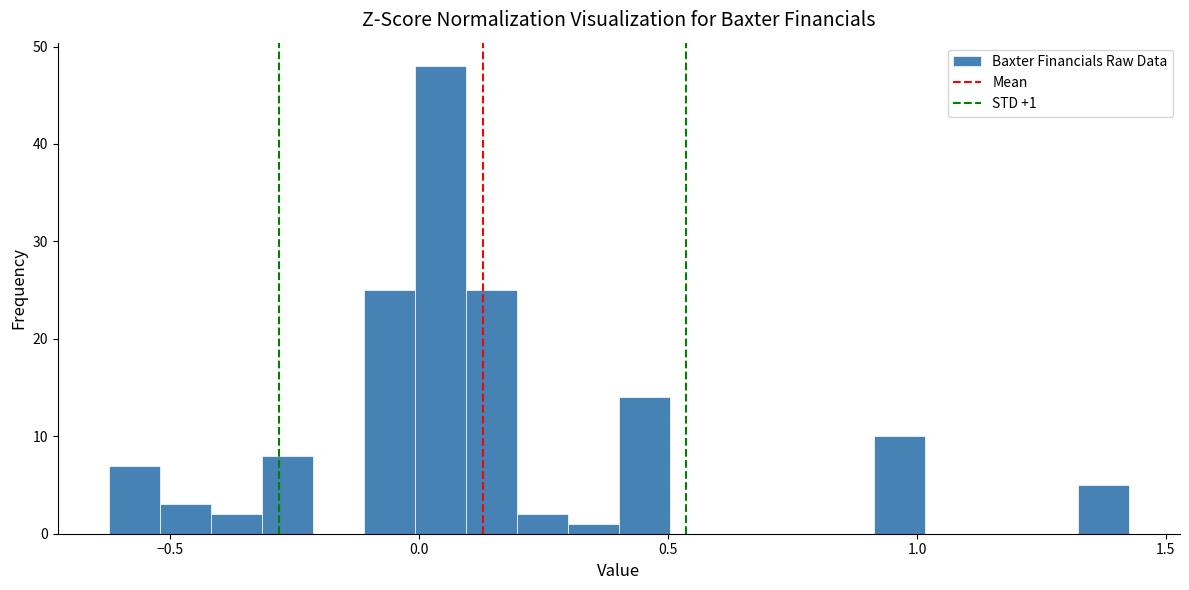

Around what value on the x-axis is the tallest bar? Give the approximate position of its centre, as read against the axis.

0.05